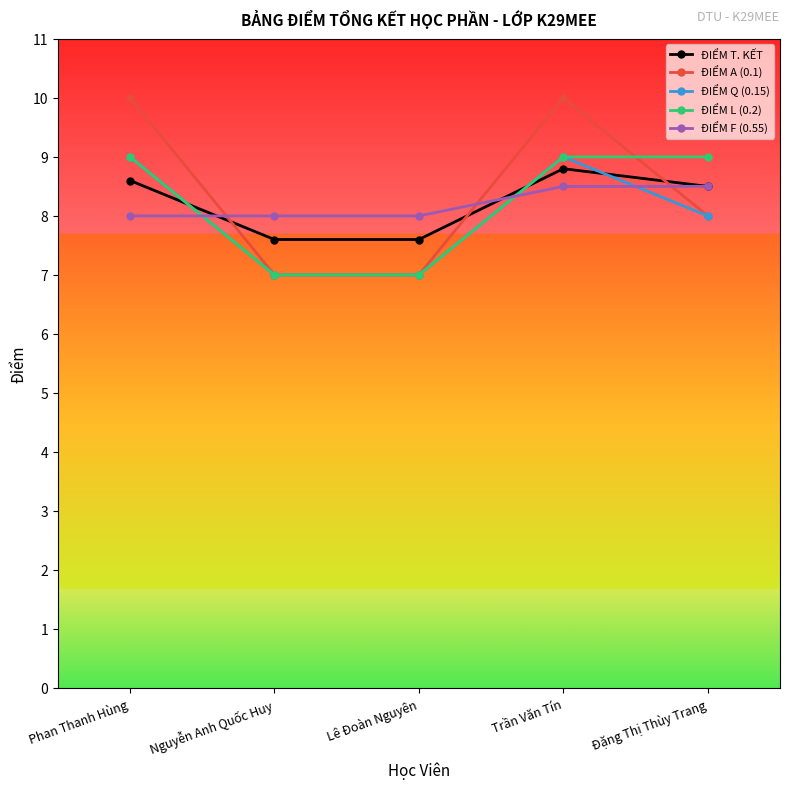

True or false: ĐIỂM A (0.1) has more than 0 interior local peaks.

True